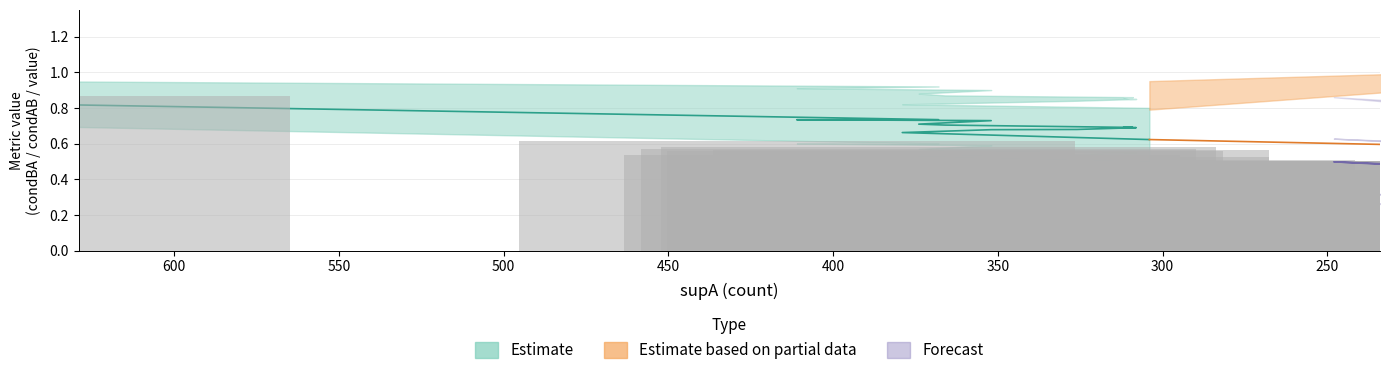

What is the difference between the highest and lowest values at 366?

0.3